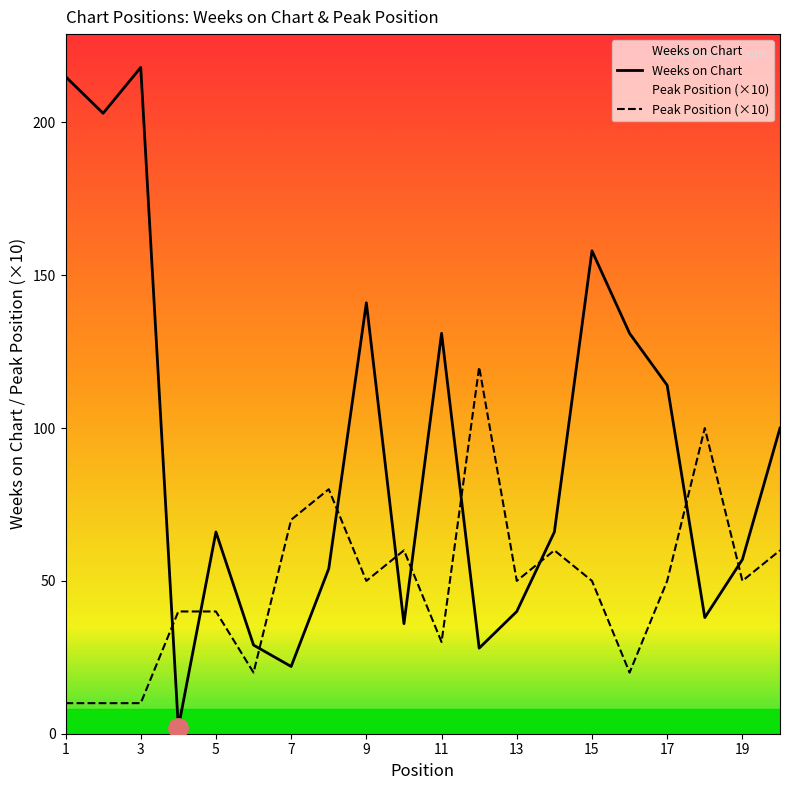

Which series has the largest total across all categories?

Weeks on Chart